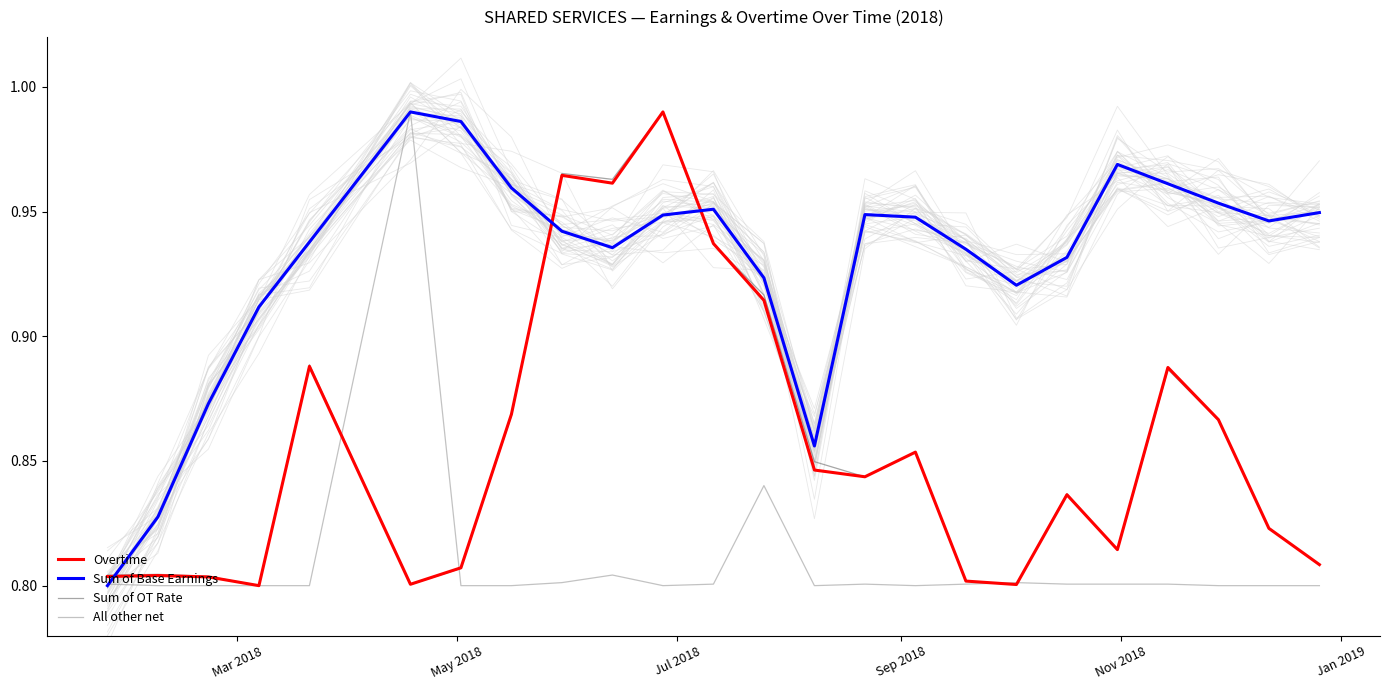

Does the chart have visible grid lines?

No